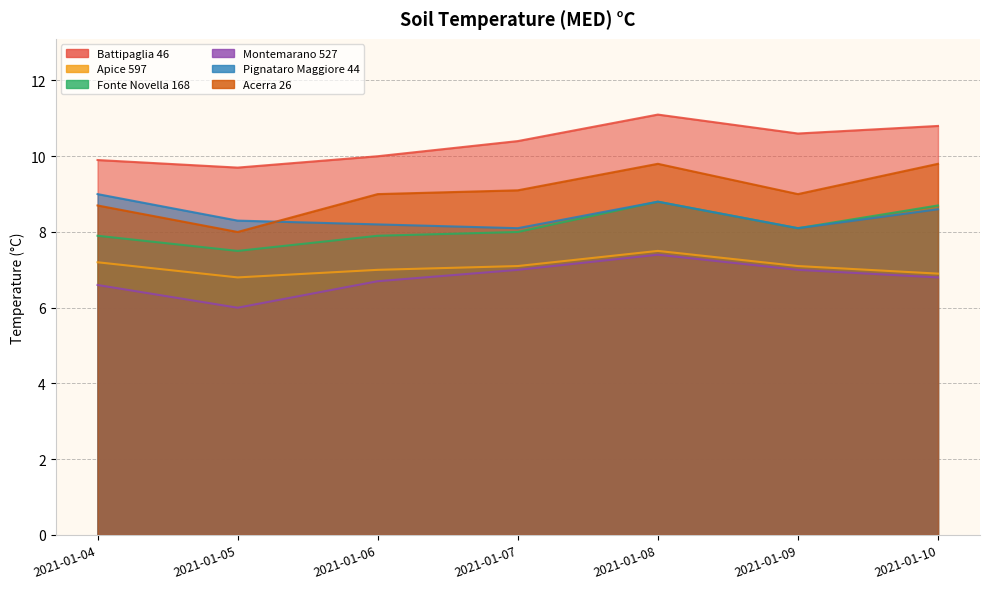

Reading left to right, list all the values displayed in this chart.

Battipaglia 46: 9.9	9.7	10.0	10.4	11.1	10.6	10.8
Apice 597: 7.2	6.8	7.0	7.1	7.5	7.1	6.9
Fonte Novella 168: 7.9	7.5	7.9	8.0	8.8	8.1	8.7
Montemarano 527: 6.6	6.0	6.7	7.0	7.4	7.0	6.8
Pignataro Maggiore 44: 9.0	8.3	8.2	8.1	8.8	8.1	8.6
Acerra 26: 8.7	8.0	9.0	9.1	9.8	9.0	9.8